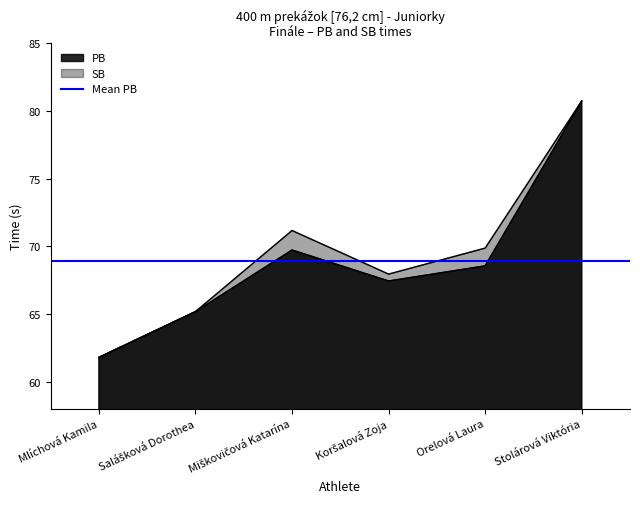

Where is the first local maximum for SB?

Miškovičová Katarína